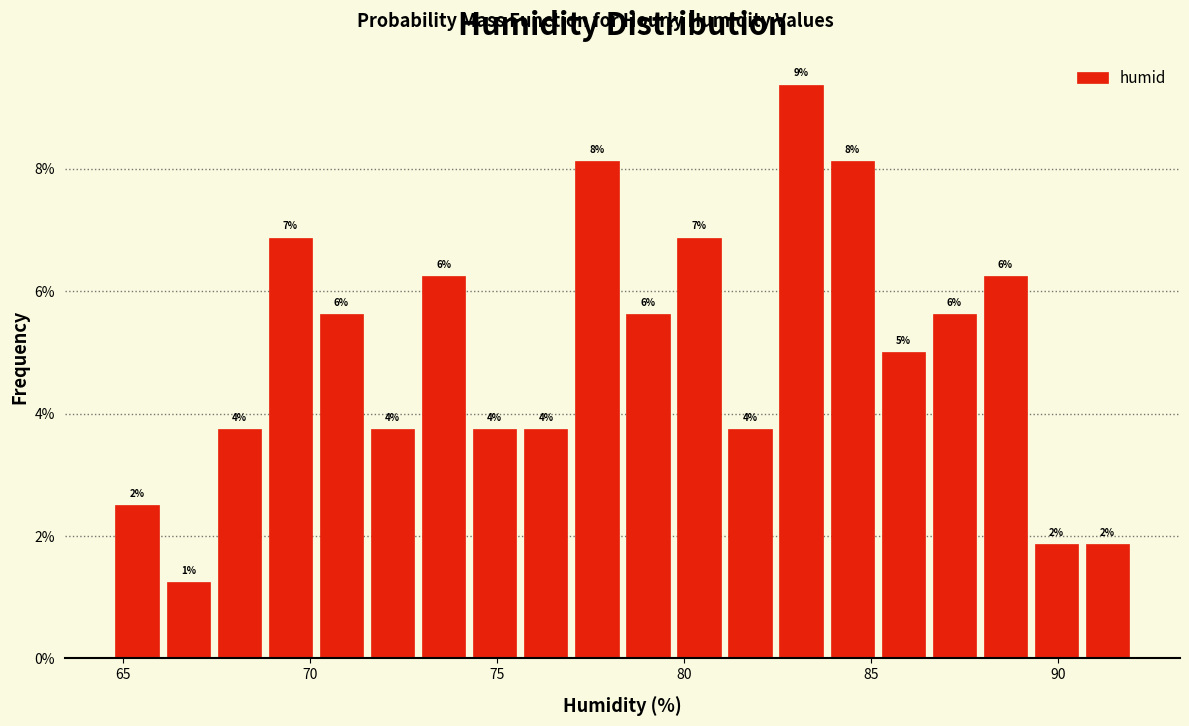

Read against the x-axis, roughly where is the centre of the tallest bar?

83.0